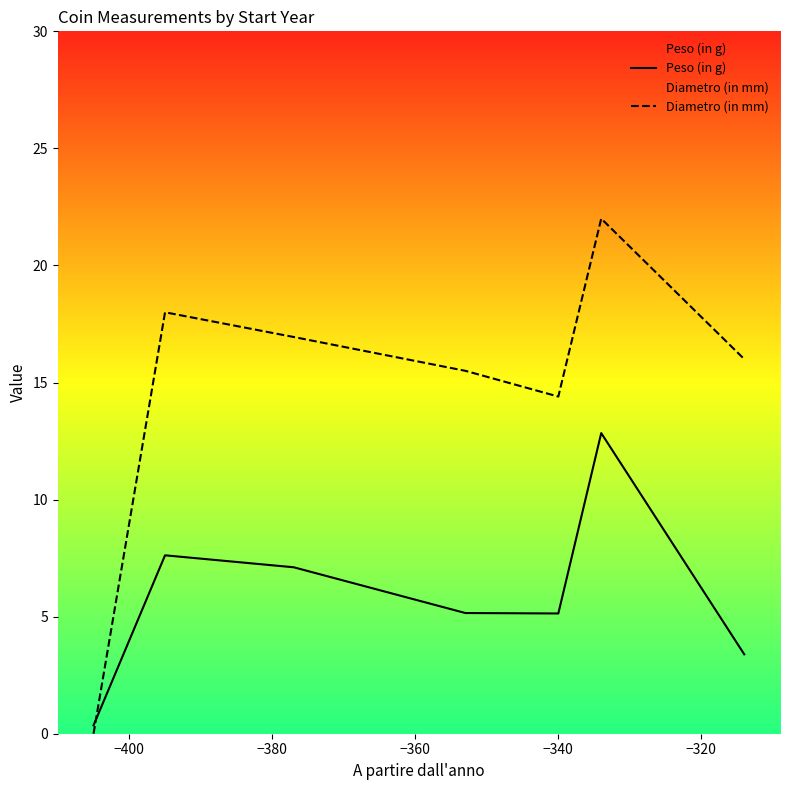

How many data points in Diametro (in mm) are less than 15?

2